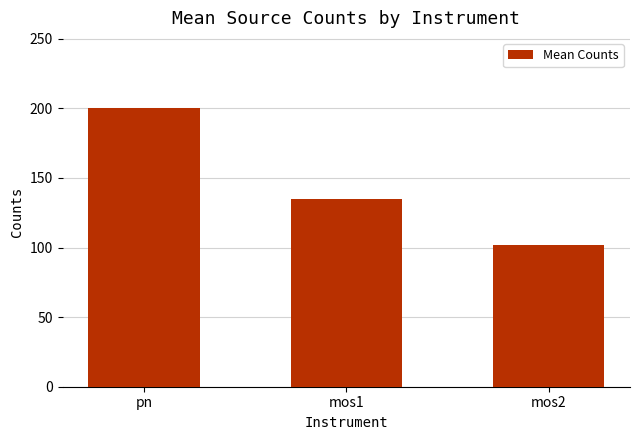

What is the sum of the values at mos2 and pn?

302.2